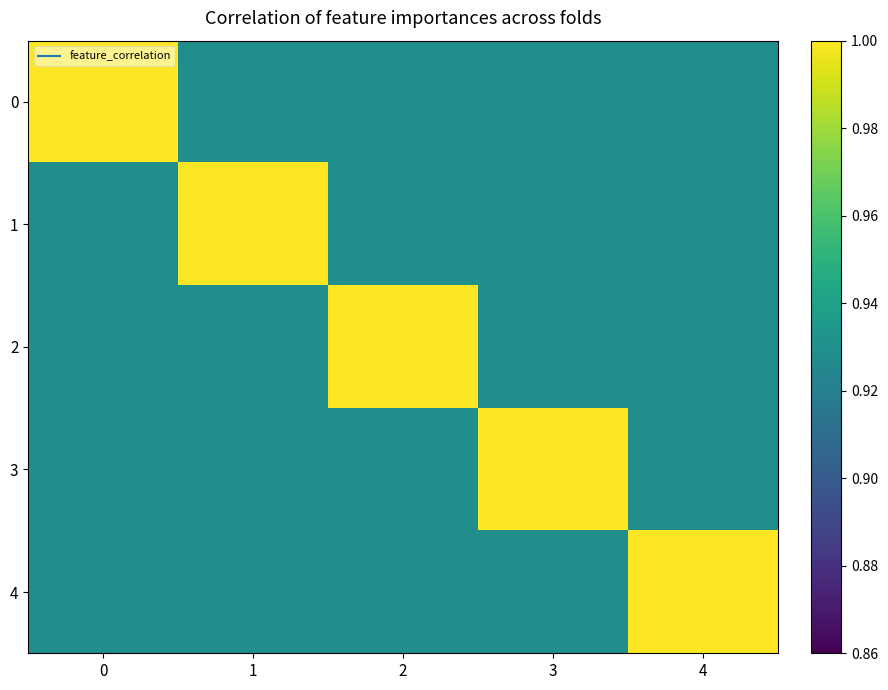

Reading right to left, extract all data points from this chart.

0: 4=0.9	3=0.9	2=0.9	1=0.9	0=1.0
1: 4=0.9	3=0.9	2=0.9	1=1.0	0=0.9
2: 4=0.9	3=0.9	2=1.0	1=0.9	0=0.9
3: 4=0.9	3=1.0	2=0.9	1=0.9	0=0.9
4: 4=1.0	3=0.9	2=0.9	1=0.9	0=0.9